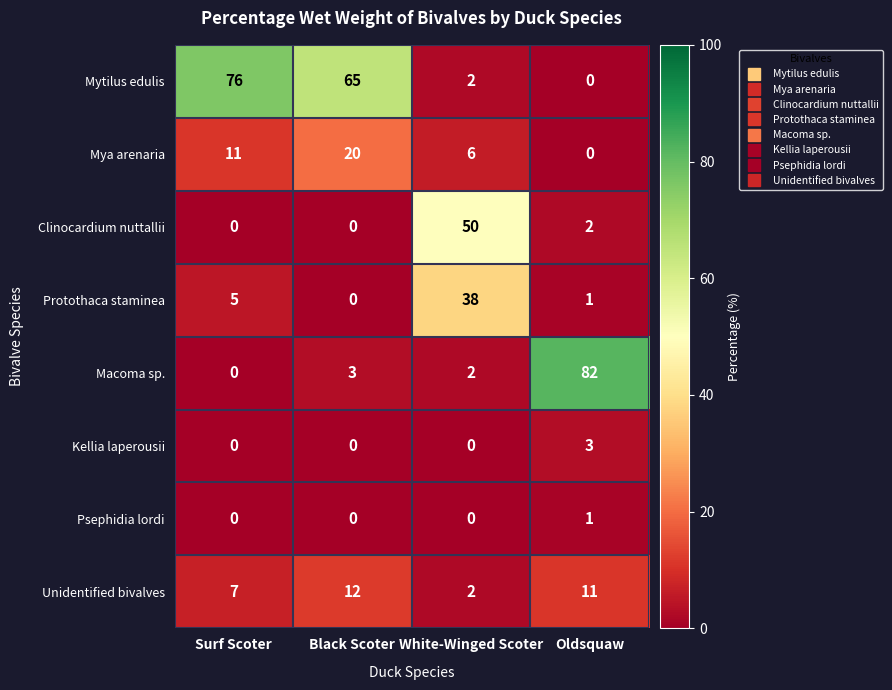

What is the maximum value for Protothaca staminea?

38